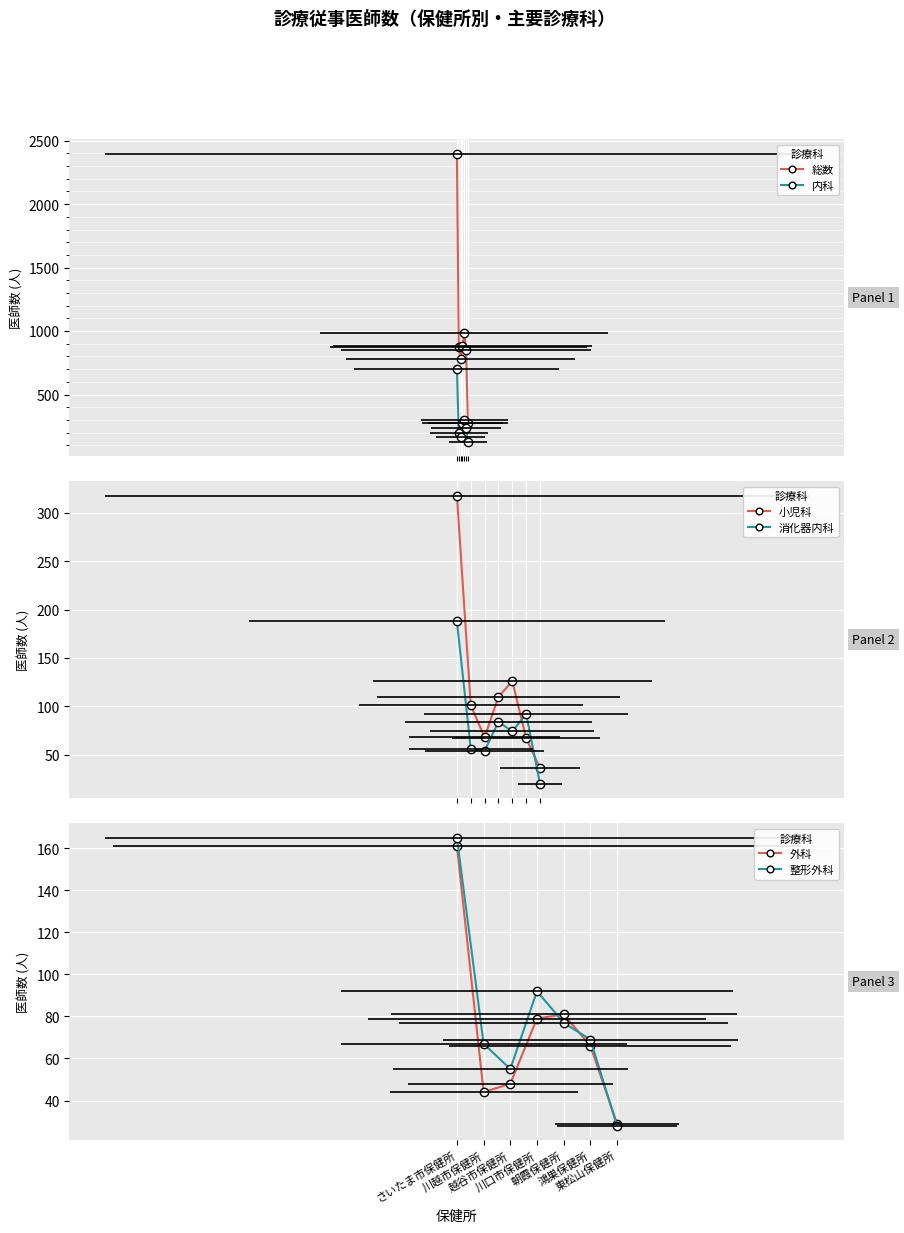

True or false: 内科 and 消化器内科 cross at least once.

False